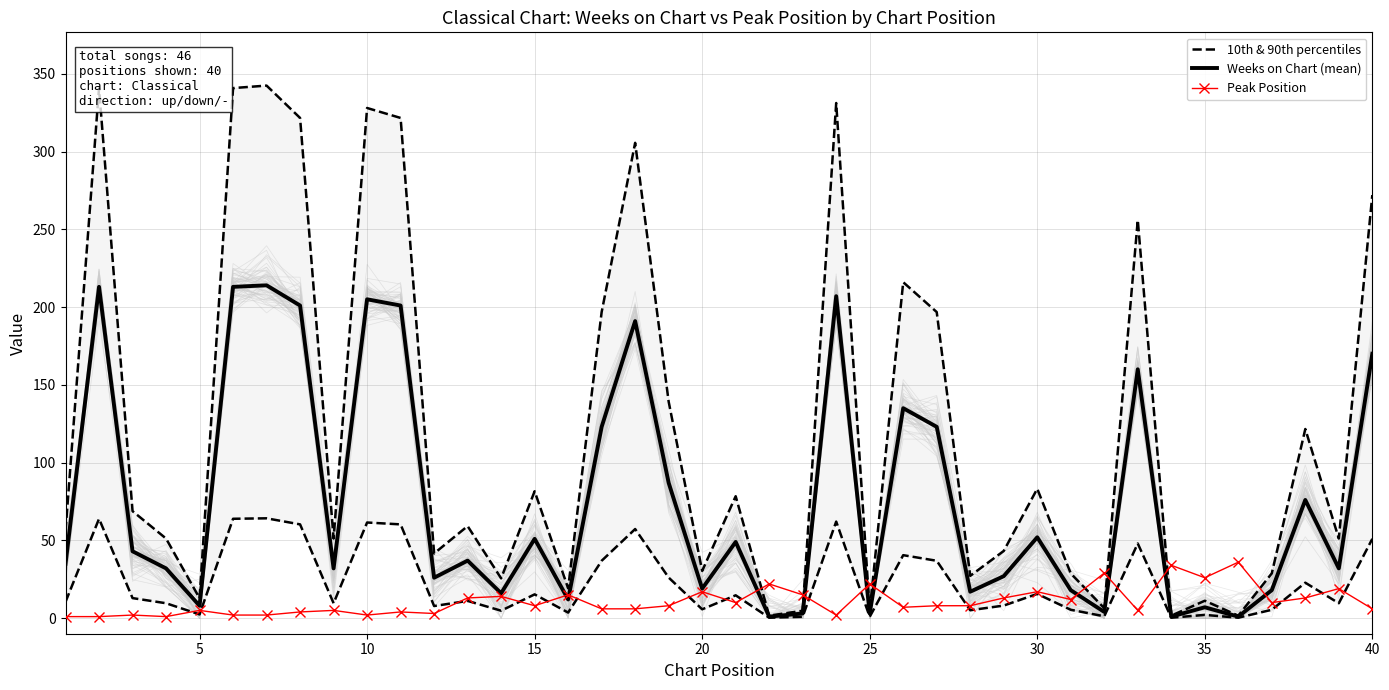

Is it true that Weeks on Chart (mean) equals 264 at 40?

False